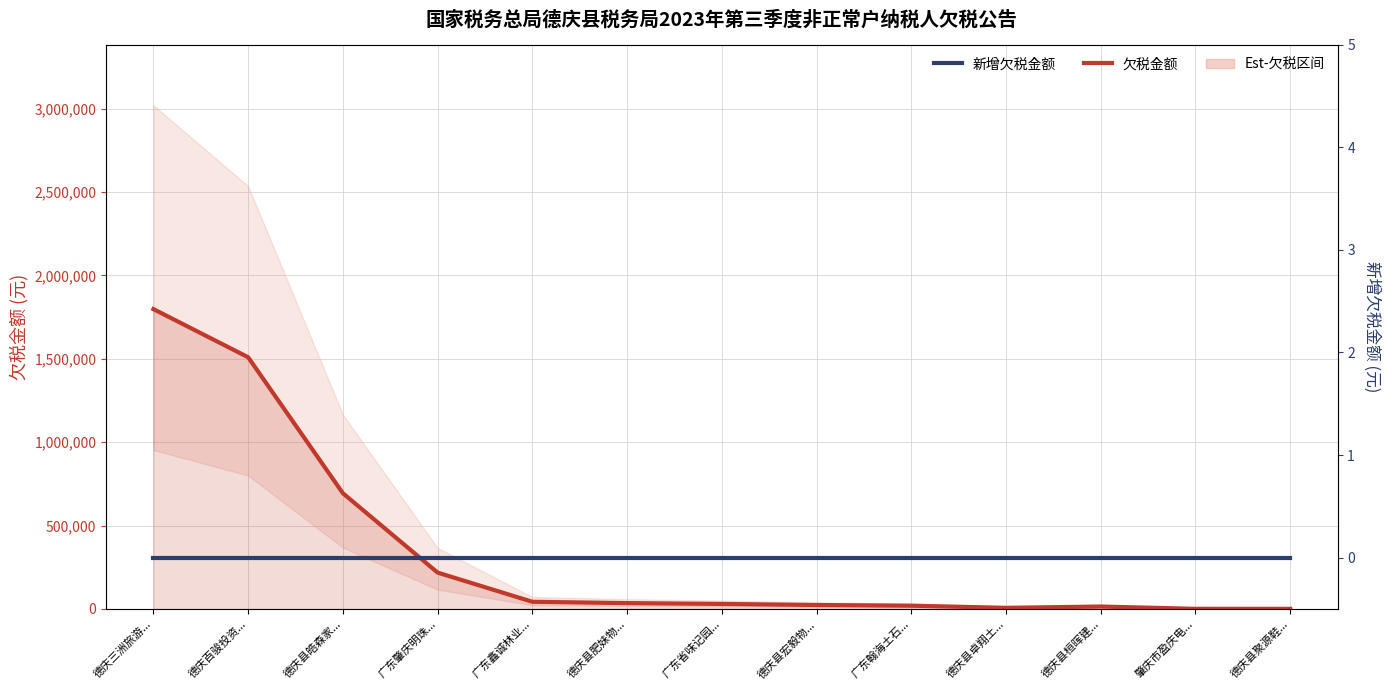

Rank the series by their average value, from highest to lowest.

欠税金额, 新增欠税金额